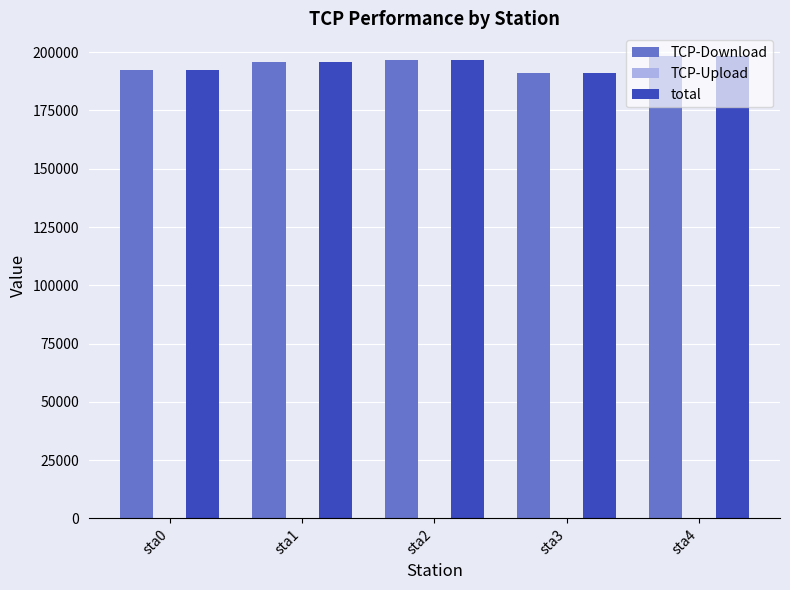

What is the average value of the TCP-Download series?

194779.4